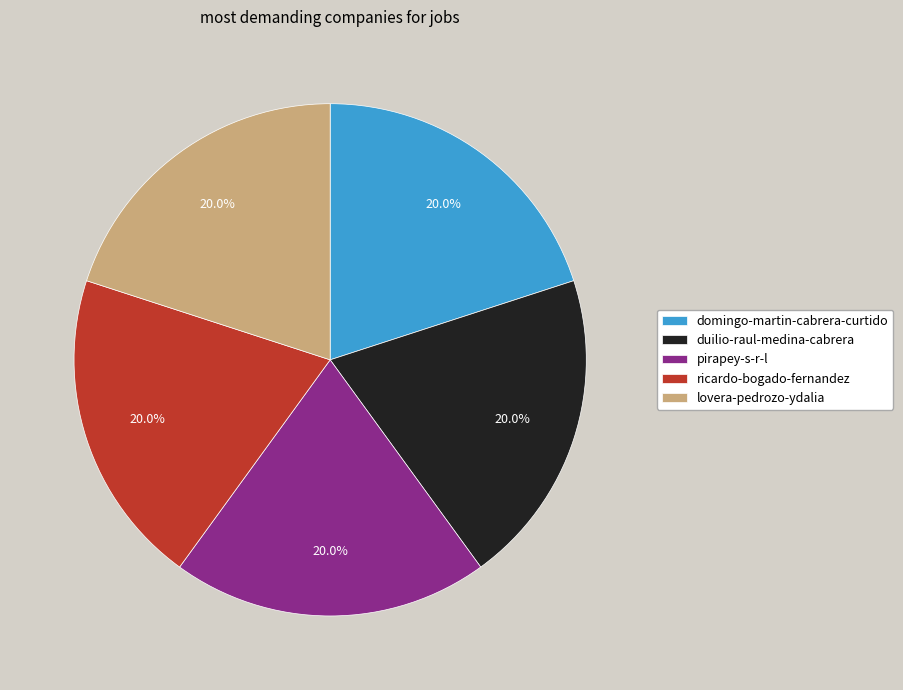

Count the number of slices in the pie.

5